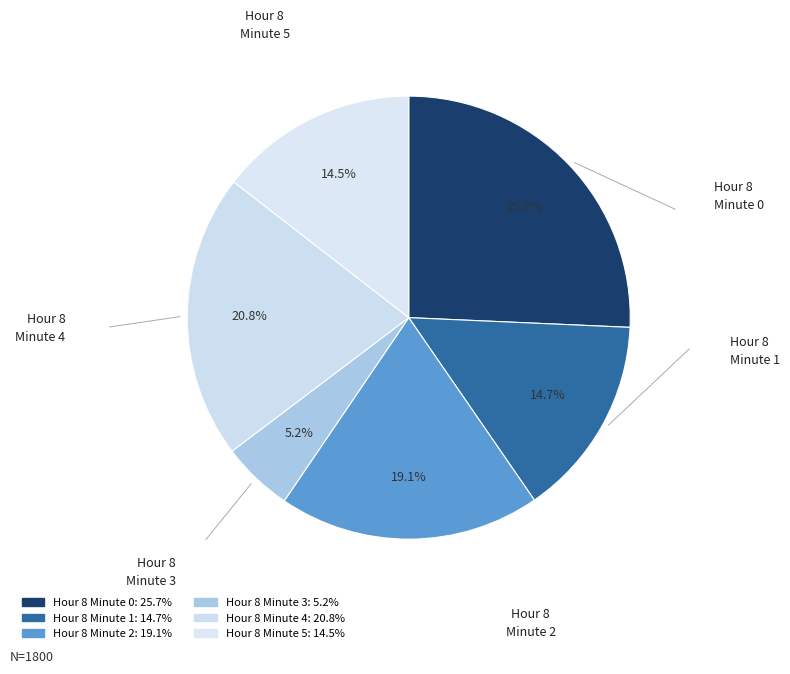

Which slice is the smallest?

Hour 8
Minute 3